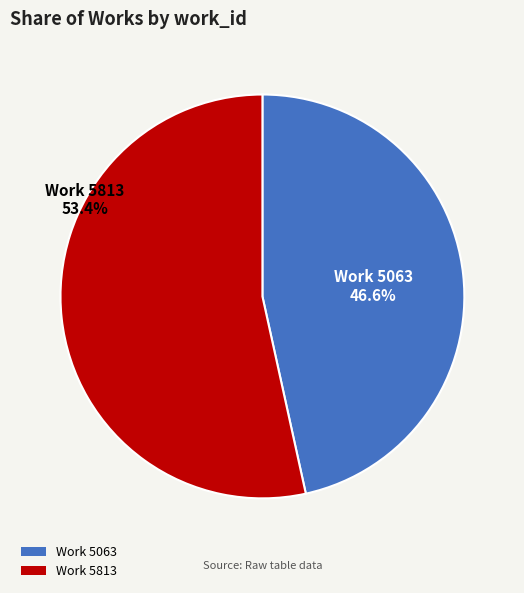

True or false: Work 5813 accounts for 53% of the total.

True